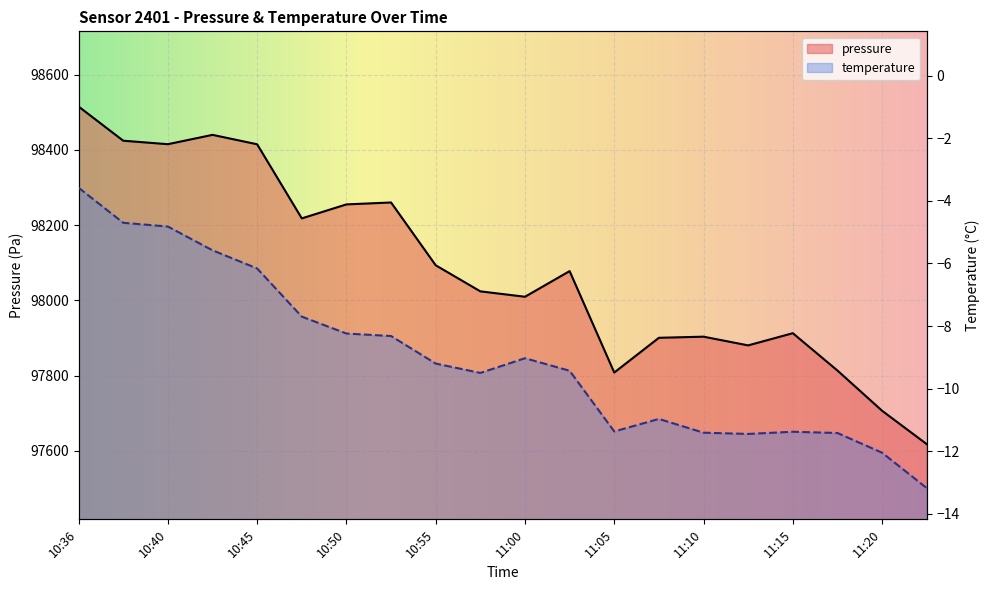

Rank the series by their maximum value, from highest to lowest.

pressure, temperature